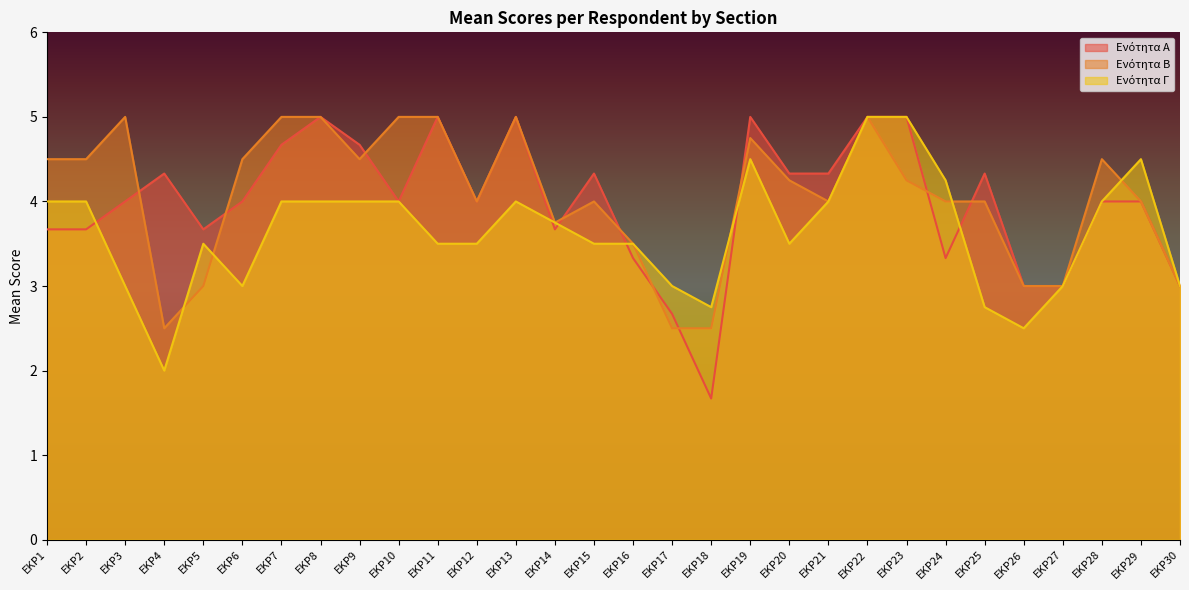

Is it true that Ενότητα Α equals 1.7 at EKP14?

False